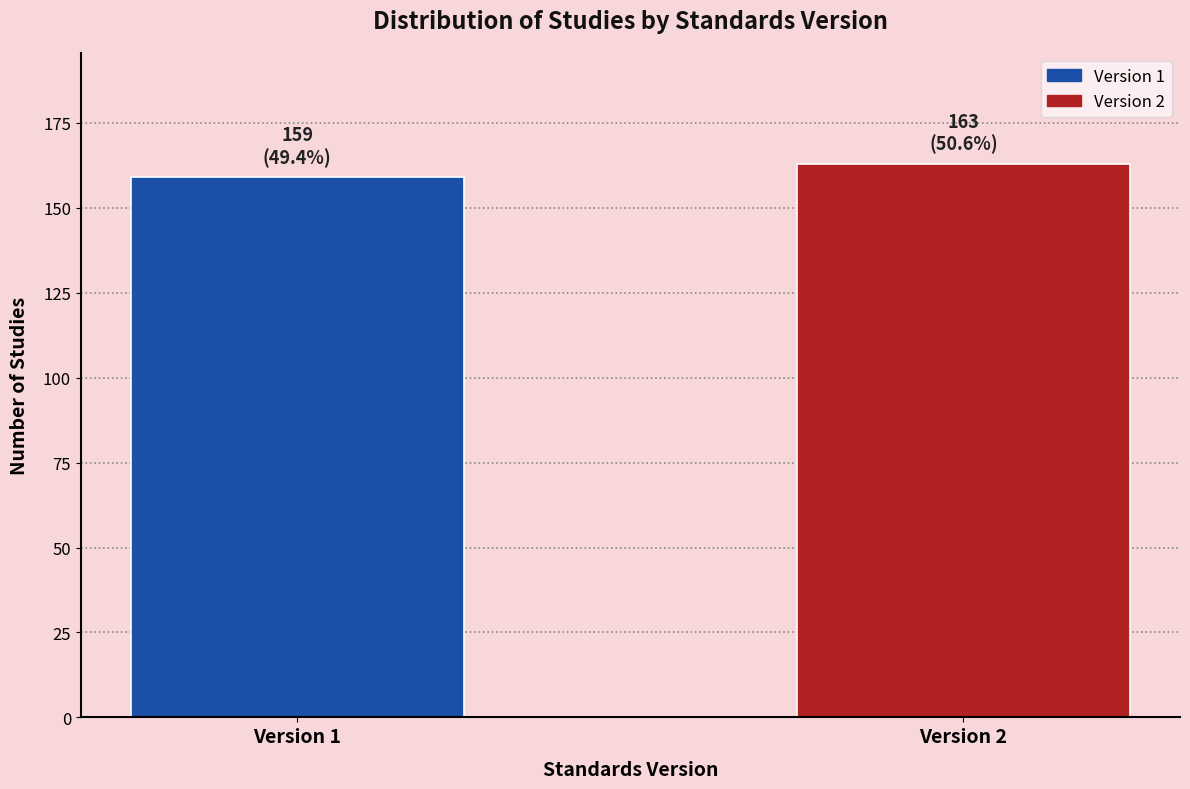

Reading right to left, transcribe all the data shown in this chart.

Version 2=163	Version 1=159